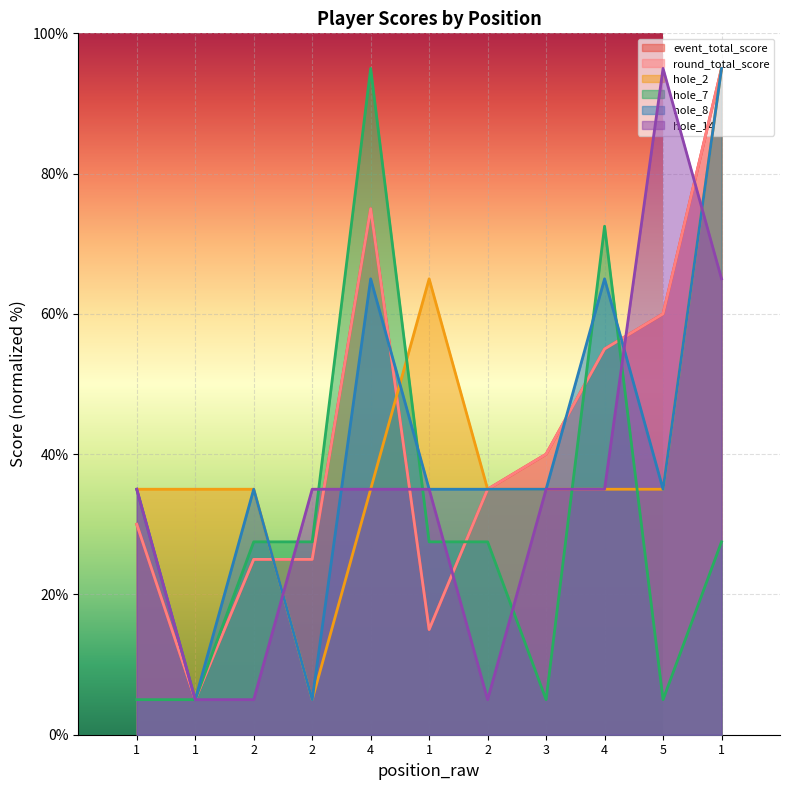

What is the spread (max minus min) of values at 3?

35.0